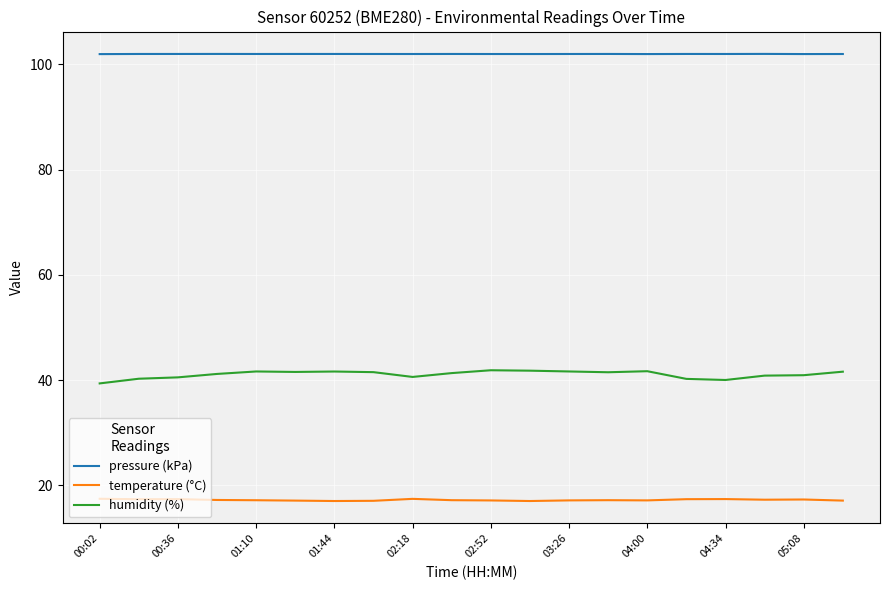

What is the difference between the maximum and minimum values in the humidity (%) series?

2.5